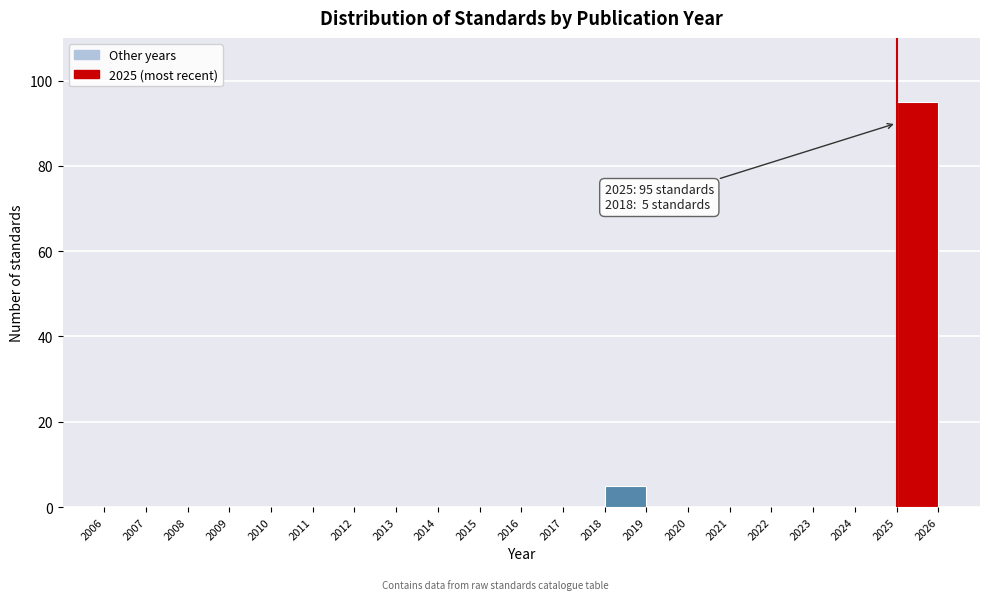

Over which range of the x-axis is the bar tallest?

2025 to 2026